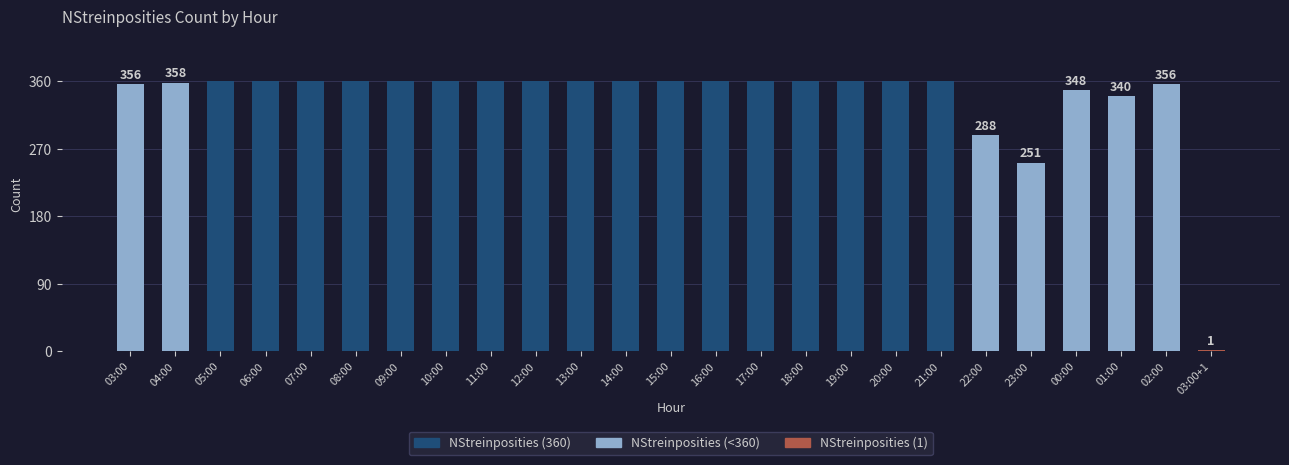

The value at 17:00 is 105. True or false?

False